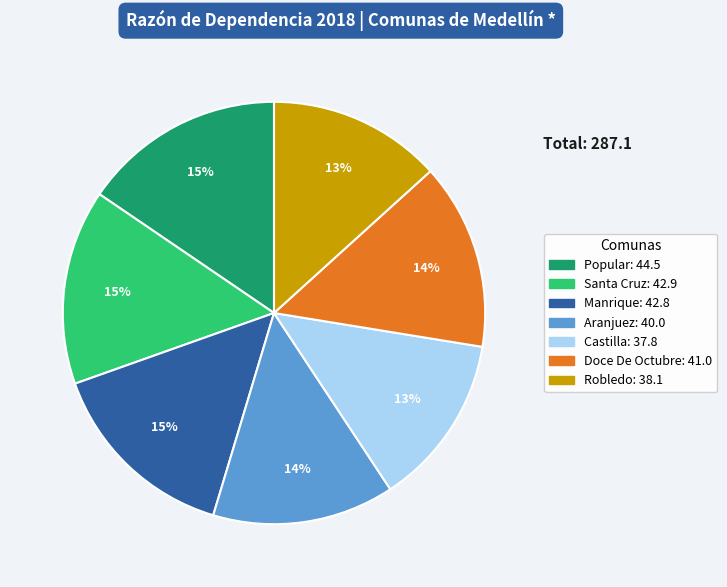

Approximately how many times larger is the value at Castilla compared to Aranjuez?

0.9